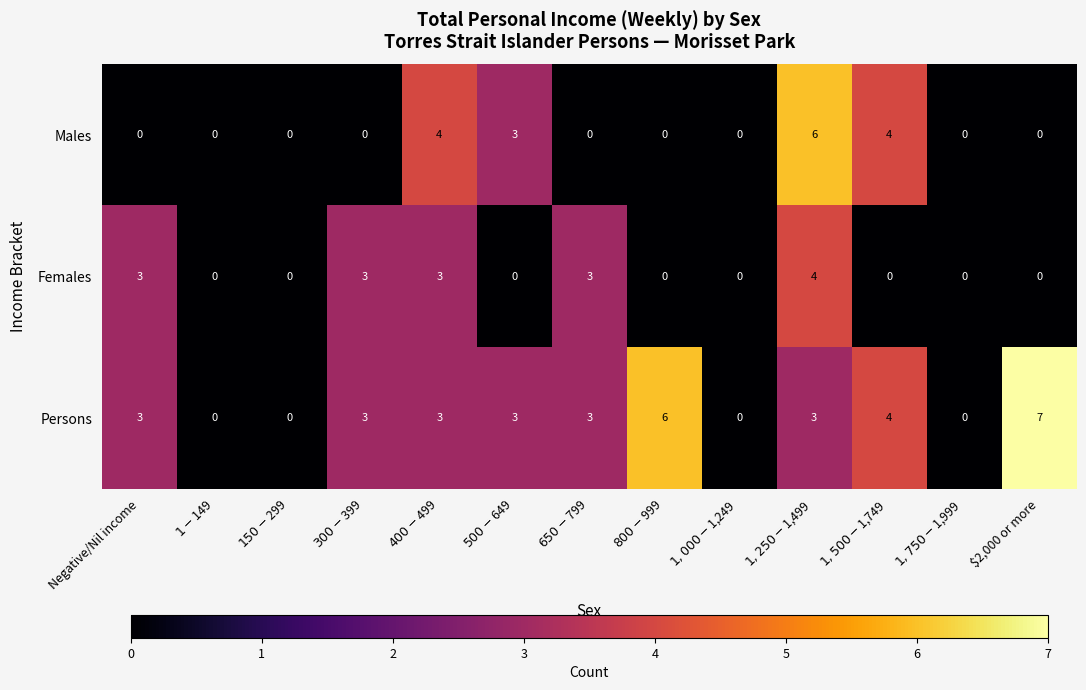

What is the spread (max minus min) of values at $2,000 or more?

7